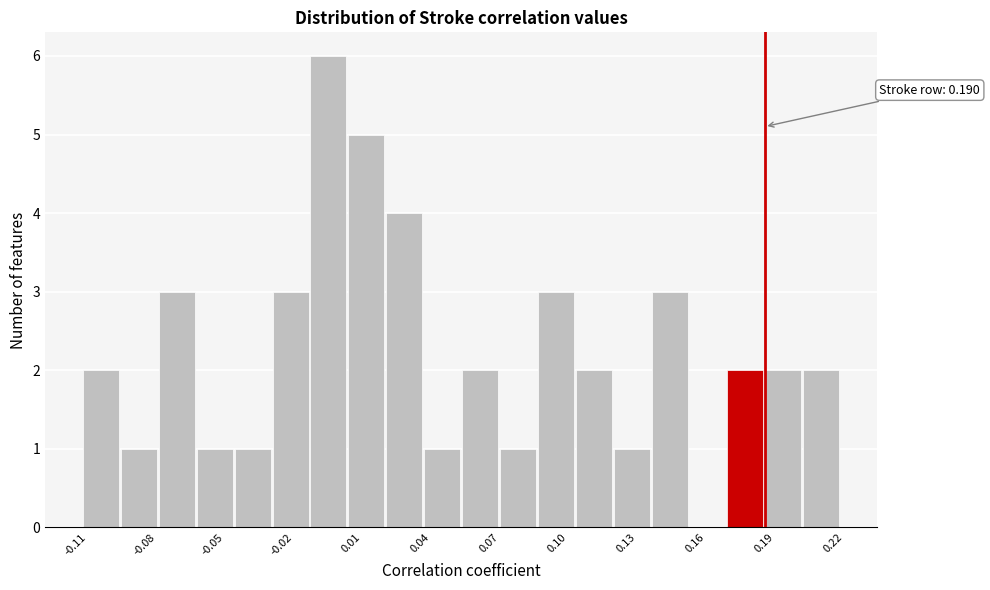

Read against the x-axis, roughly where is the centre of the tallest bar?

0.000